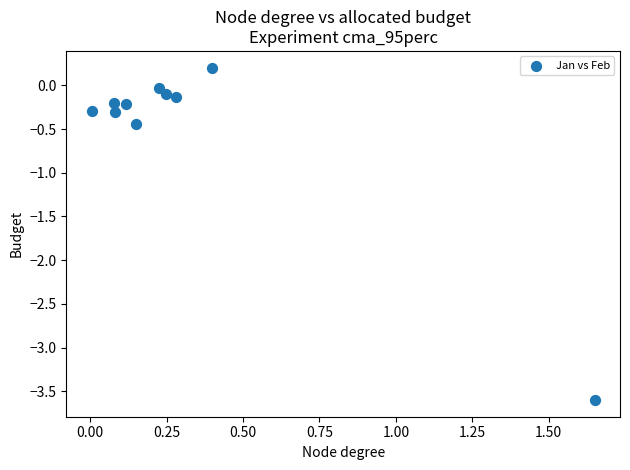

What Y value in the scatter plot is closest to -1?

-0.4